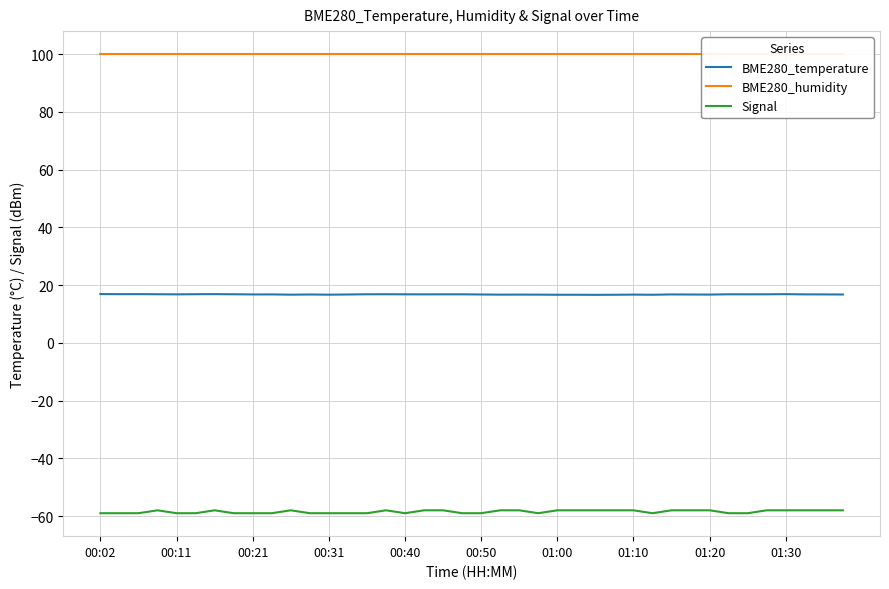

True or false: Signal has a value of -59.0 at 00:31.

True